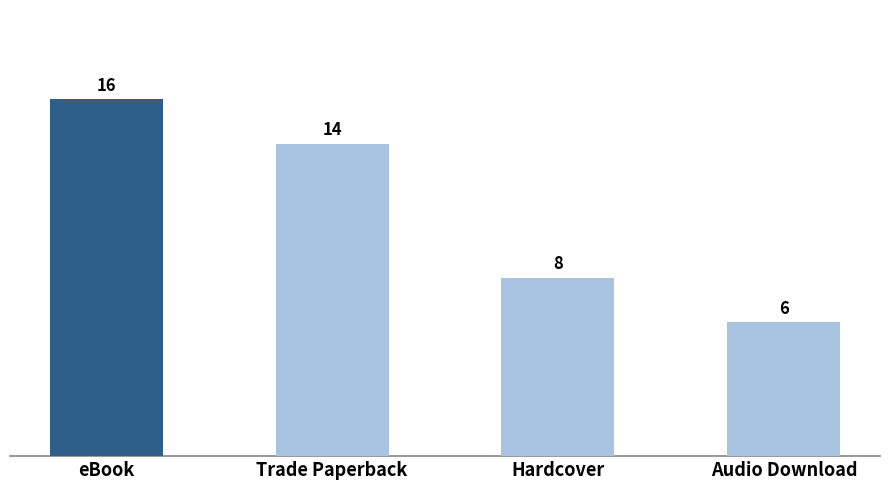

Reading right to left, what are all the values shown in this chart?

6	8	14	16